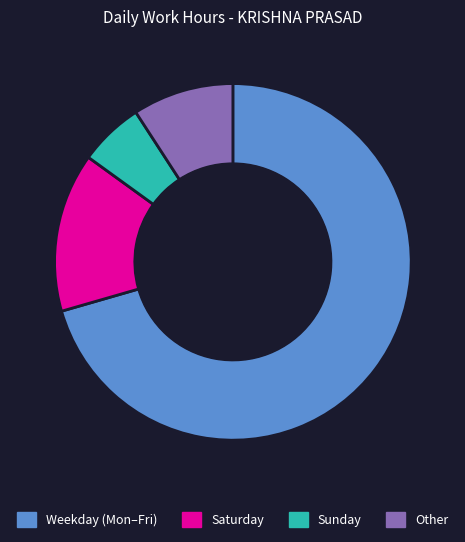

Does any single category account for the majority?

Yes